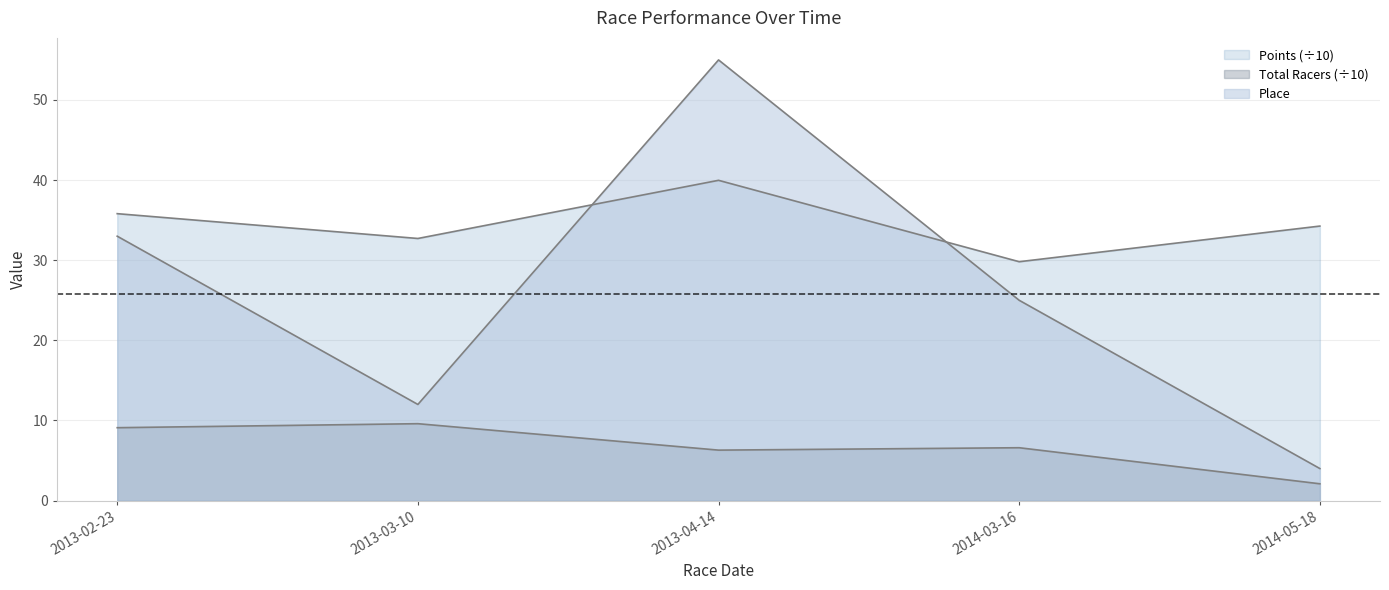

Which series has the widest spread of values?

Place